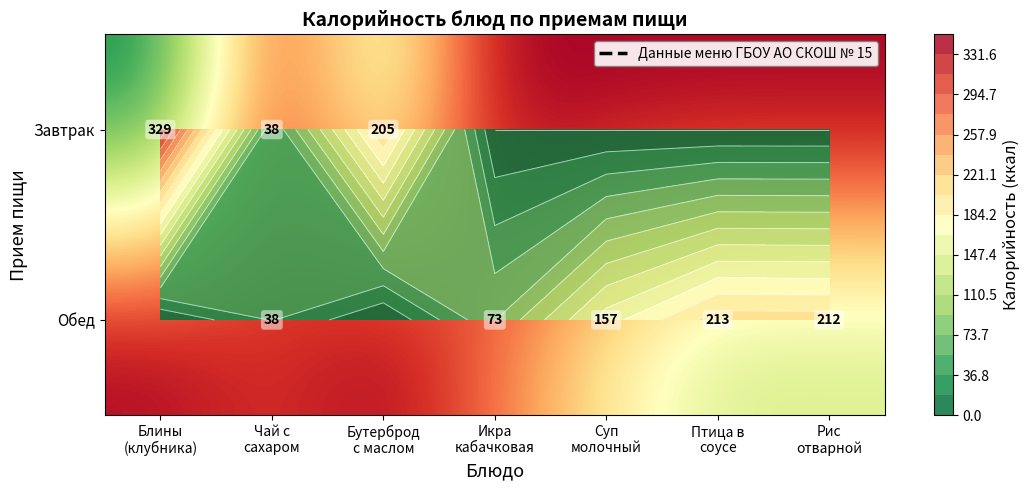

Rank the series by their maximum value, from highest to lowest.

Завтрак, Обед